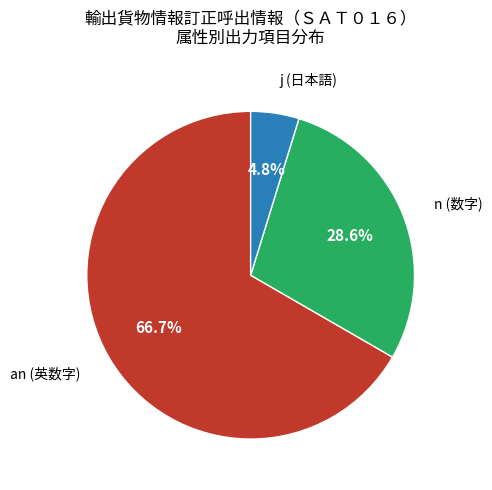

Is there a majority slice in this chart?

Yes